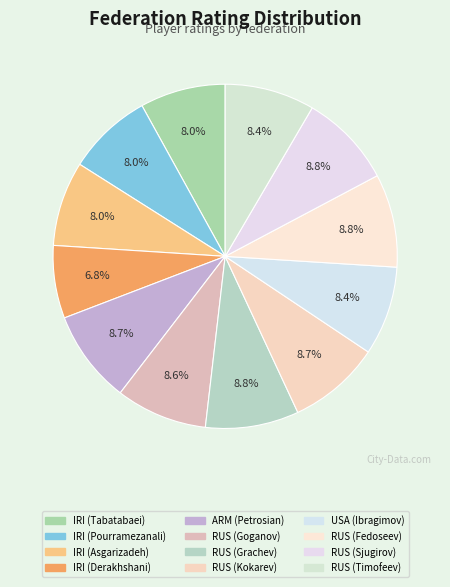

To the nearest percent, what portion does RUS (Goganov) represent?

9%